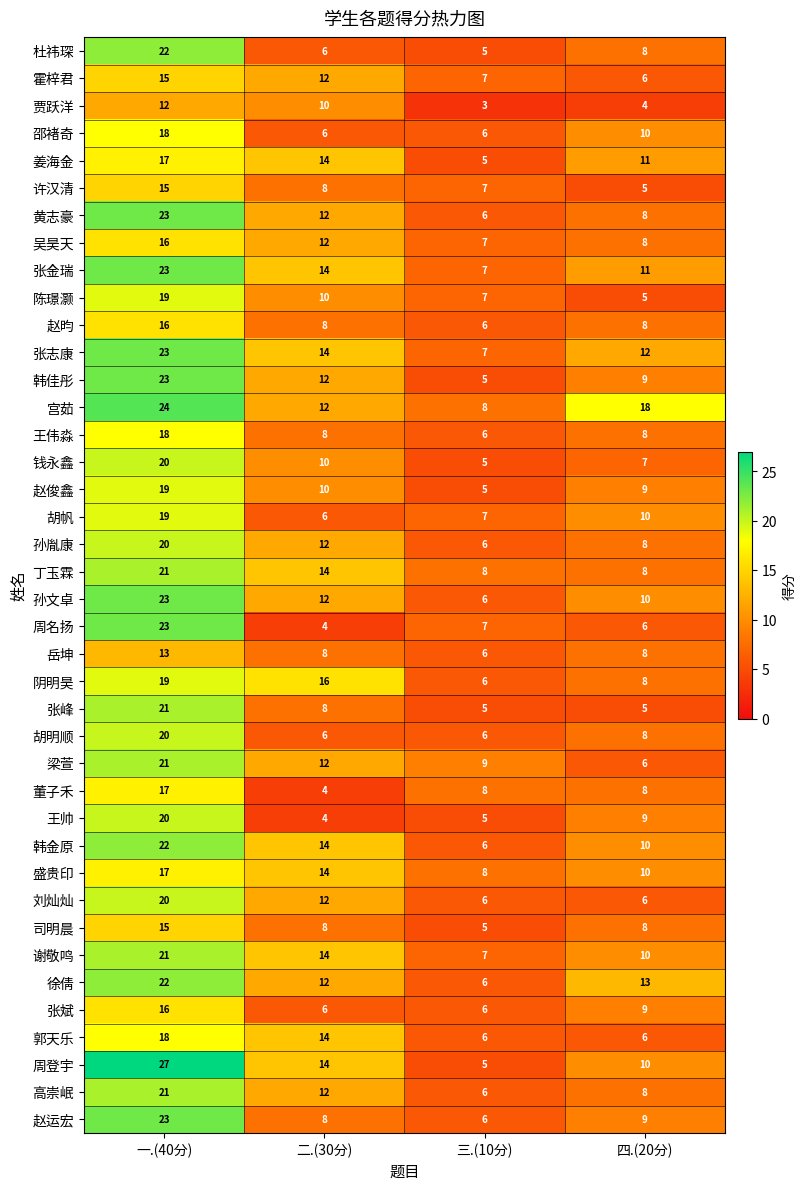

How many 盛贵印 values are between 10 and 17?

3